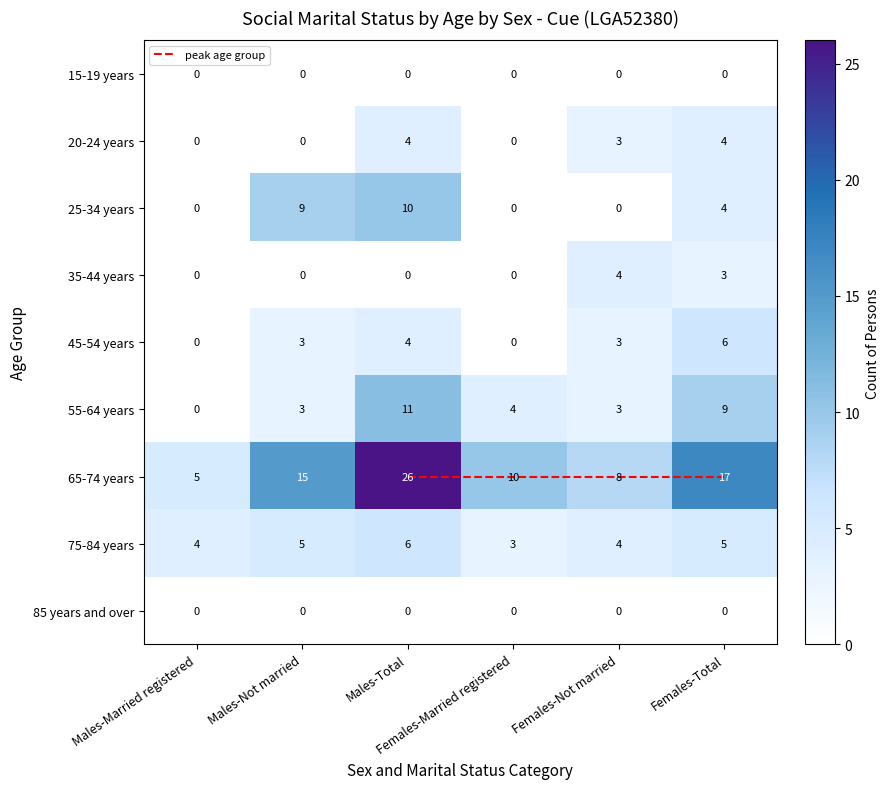

How many positive values does the 45-54 years series have?

4